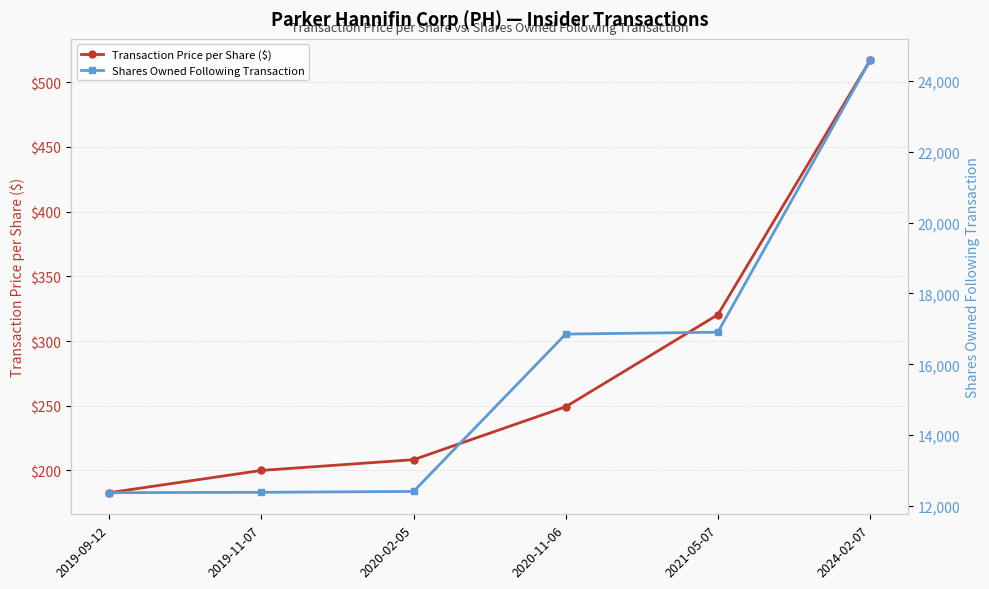

The value of Shares Owned Following Transaction at 2019-09-12 is 12378.0. True or false?

True